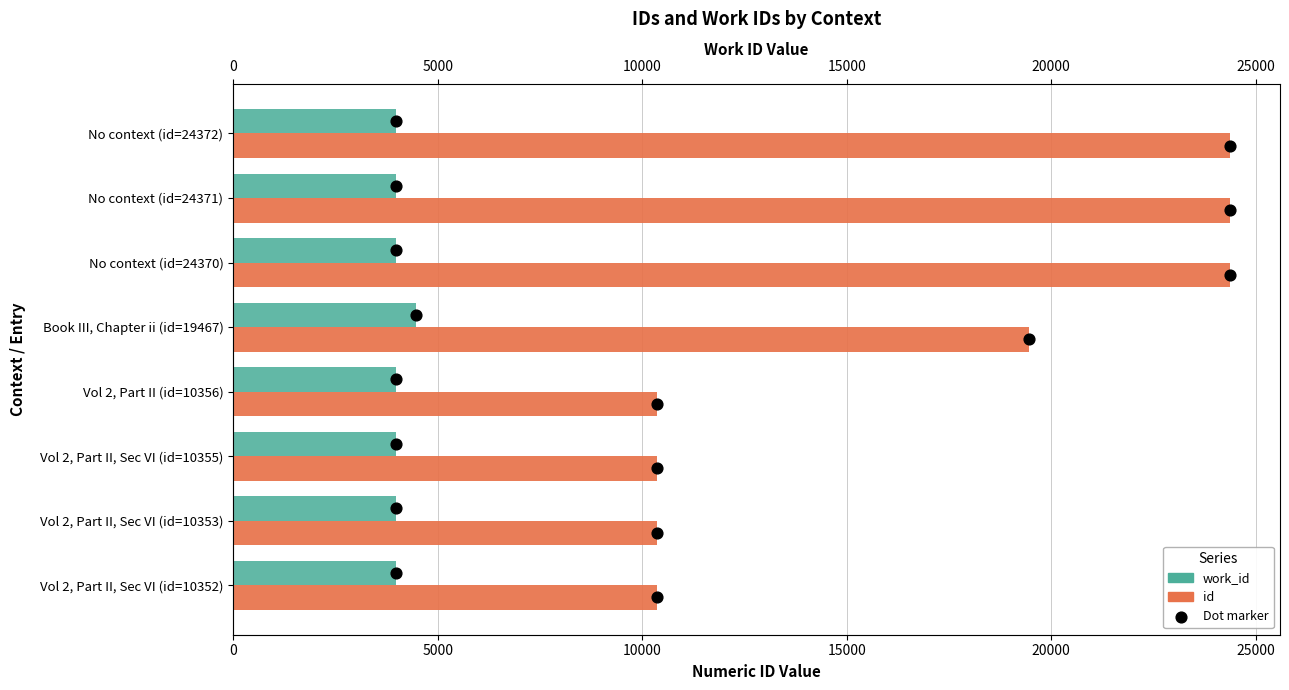

What is the total value across all series at 20000?

23950.0